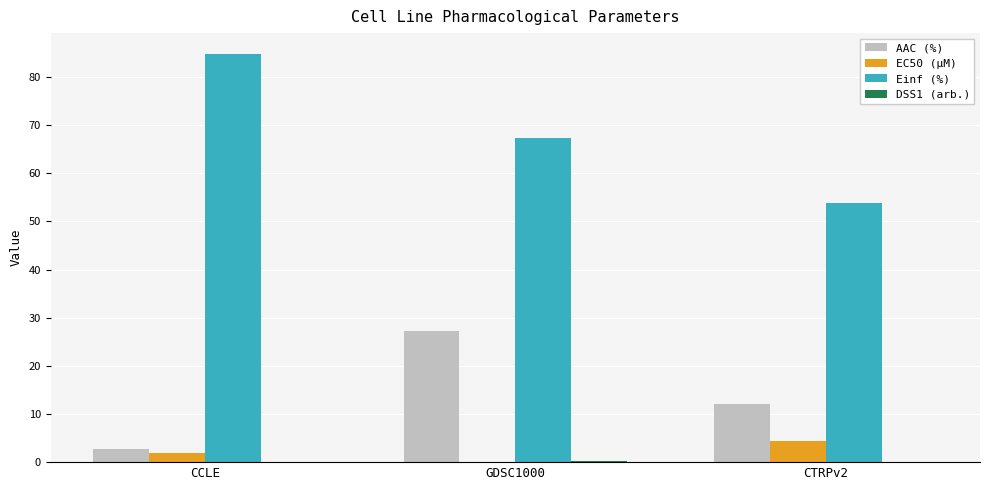

How many distinct data groups are displayed?

4